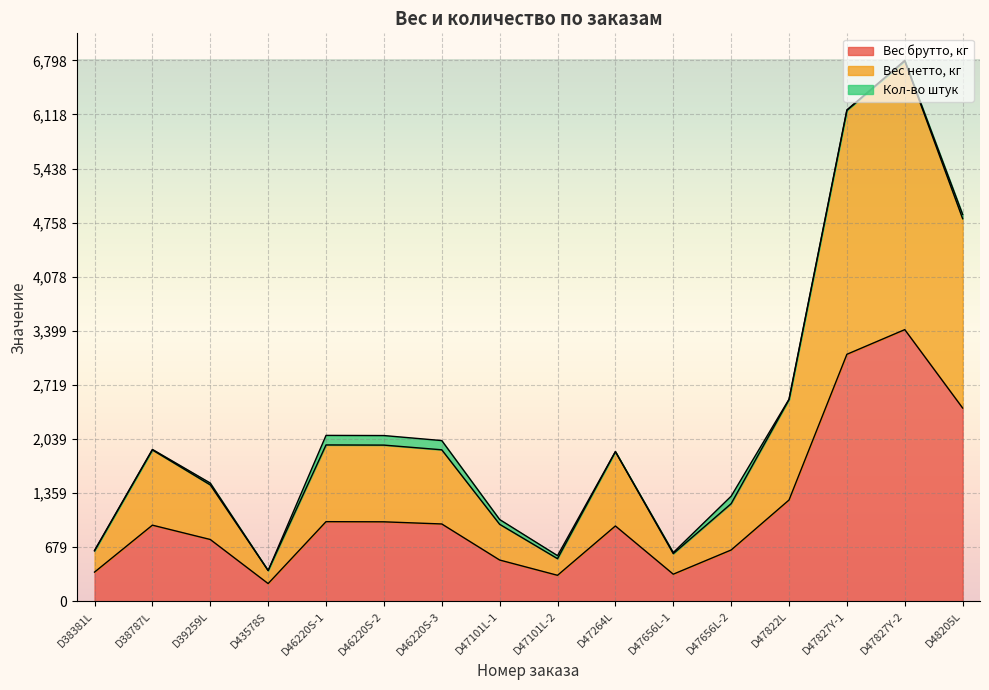

At which label does Вес брутто, кг reach its peak?

D47827Y-2